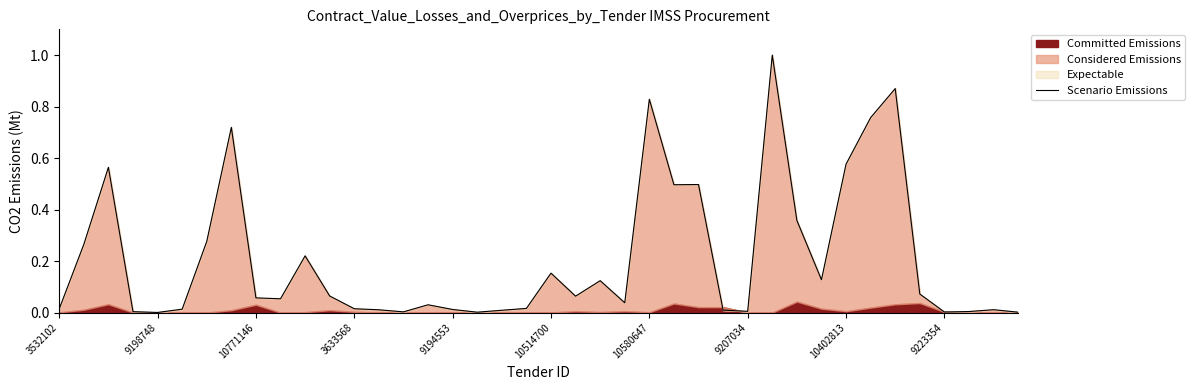

What is the change in value from 9198748 to 10580647?

+0.8